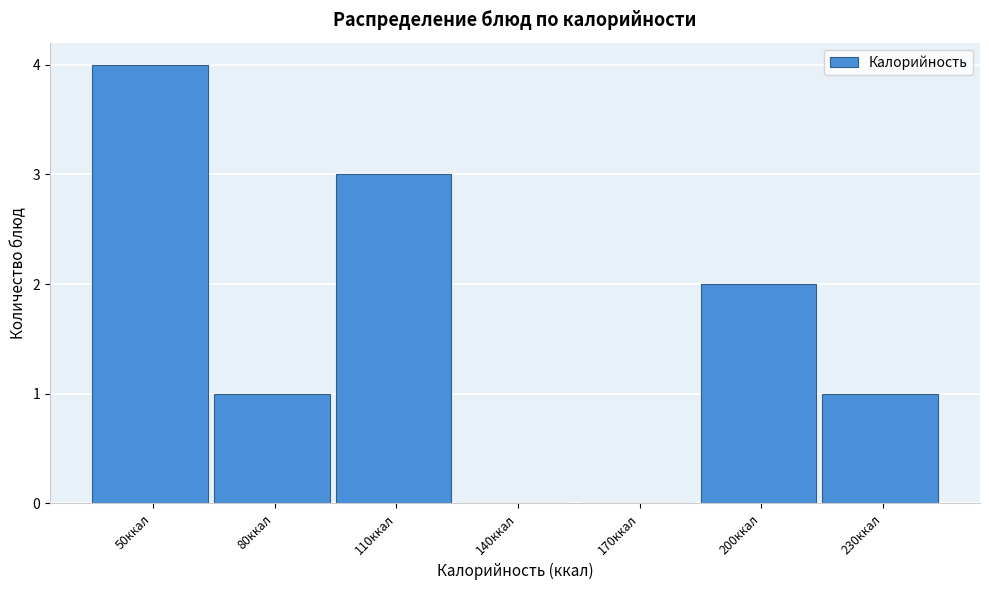

Reading left to right, transcribe all the data shown in this chart.

50ккал=4	80ккал=1	110ккал=3	140ккал=0	170ккал=0	200ккал=2	230ккал=1